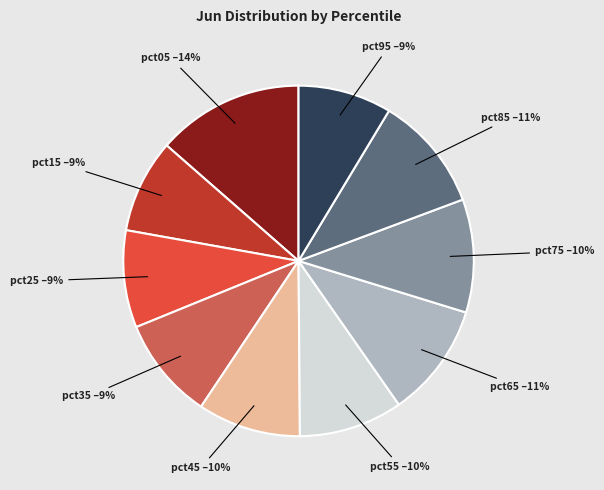

Combined, do pct55 and pct85 account for over 50%?

No